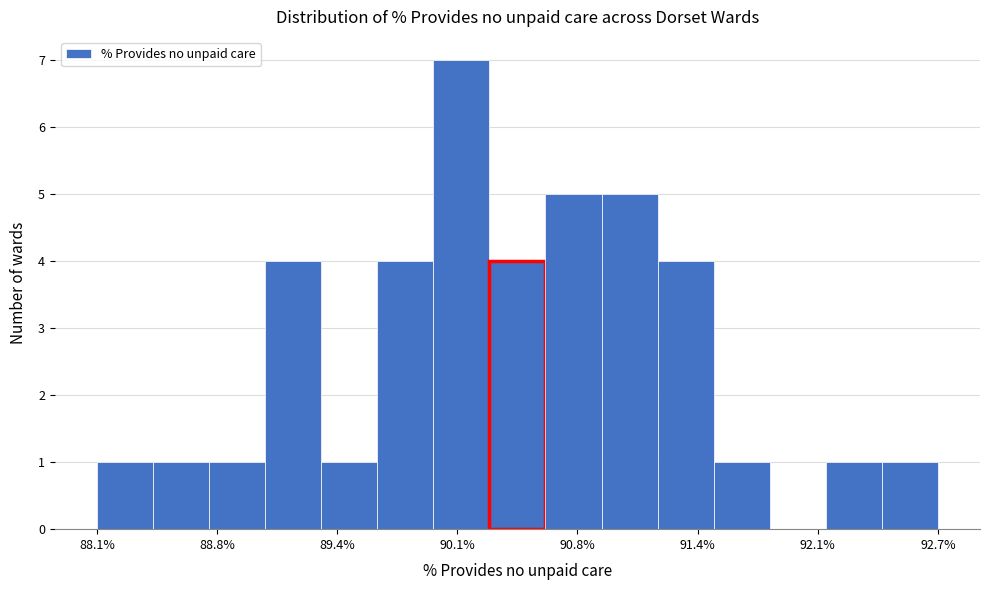

Around what value on the x-axis is the tallest bar? Give the approximate position of its centre, as read against the axis.

90.1